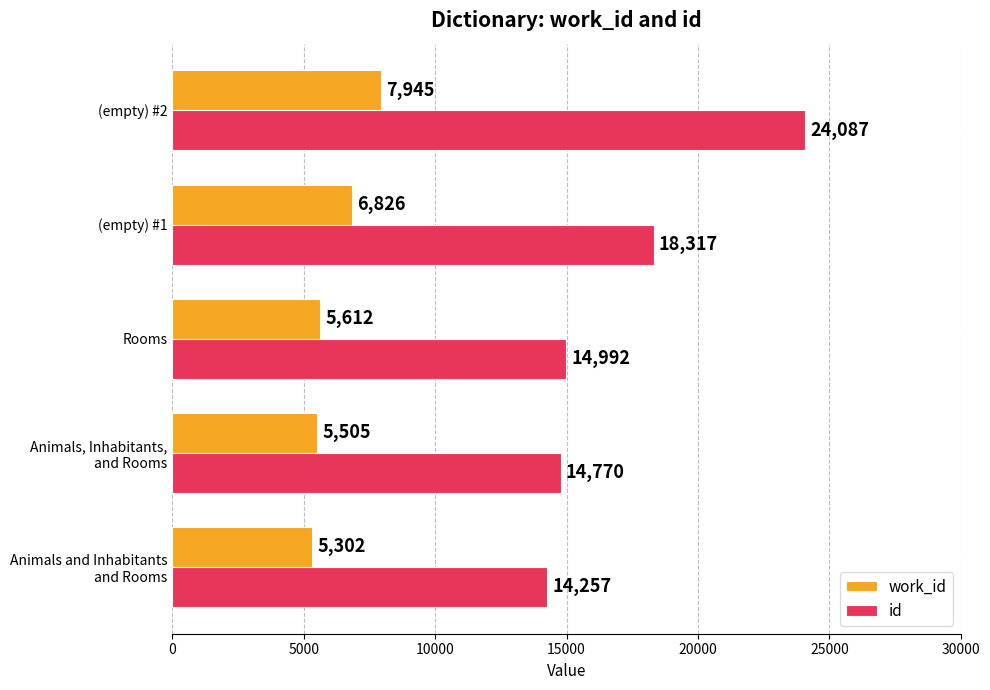

Which series has the largest total across all categories?

id